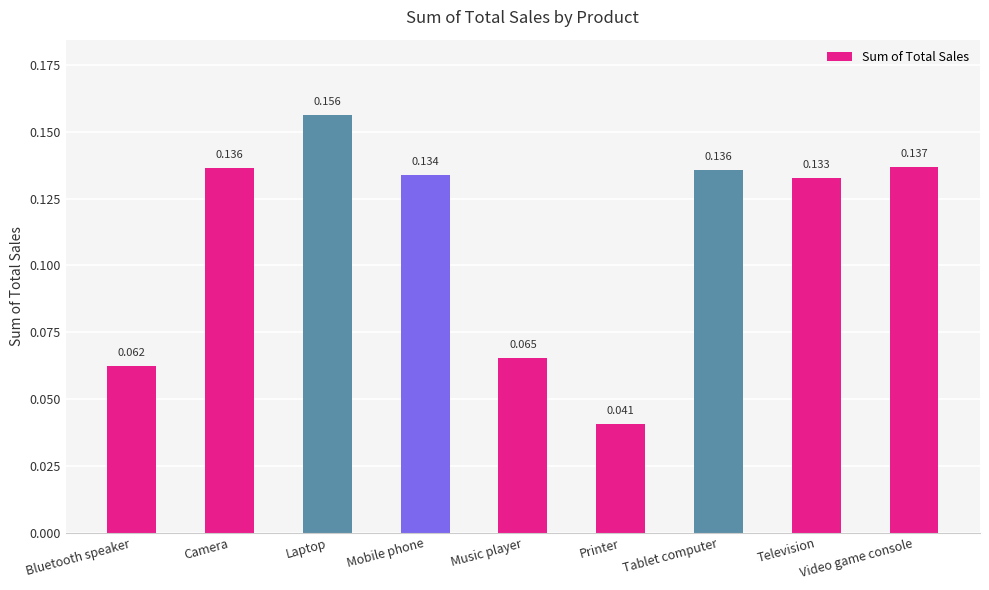

What position from the right is Printer?

4